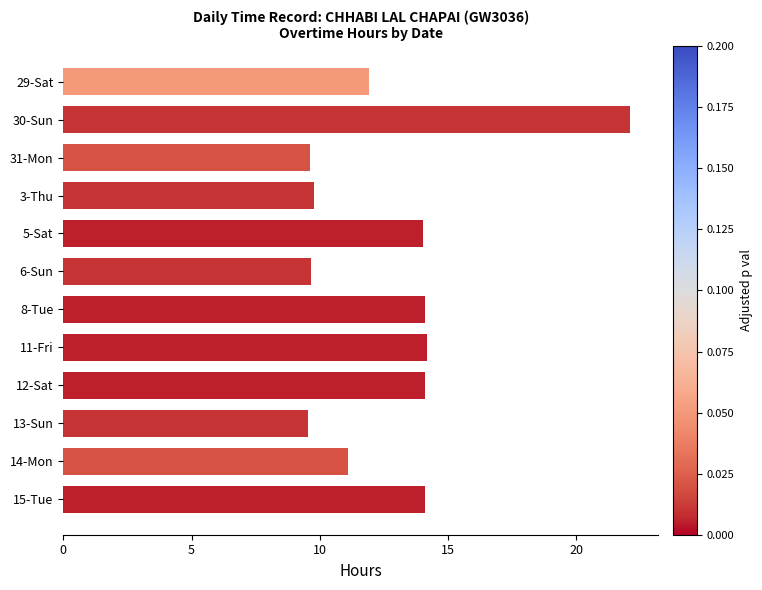

What is the greatest value displayed?

22.1